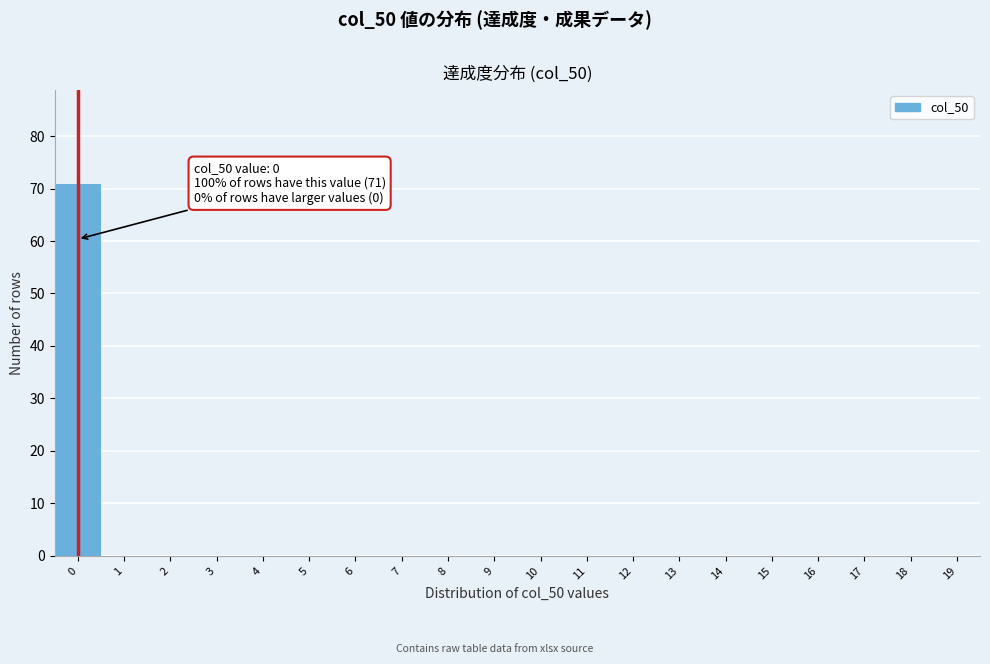

Reading left to right, extract all data points from this chart.

0=71	1=0	2=0	3=0	4=0	5=0	6=0	7=0	8=0	9=0	10=0	11=0	12=0	13=0	14=0	15=0	16=0	17=0	18=0	19=0